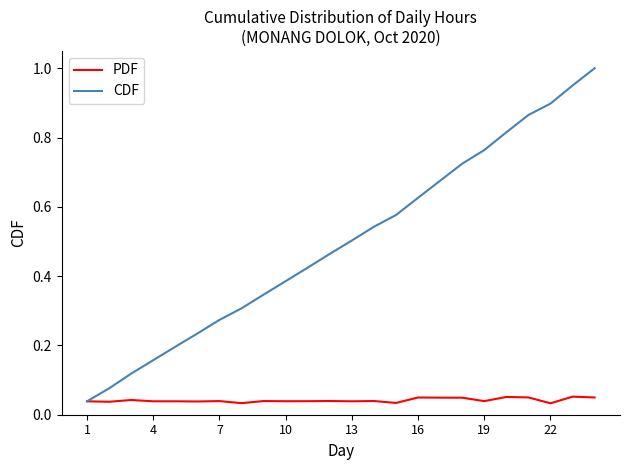

List the series in order of their overall mean, highest first.

CDF, PDF